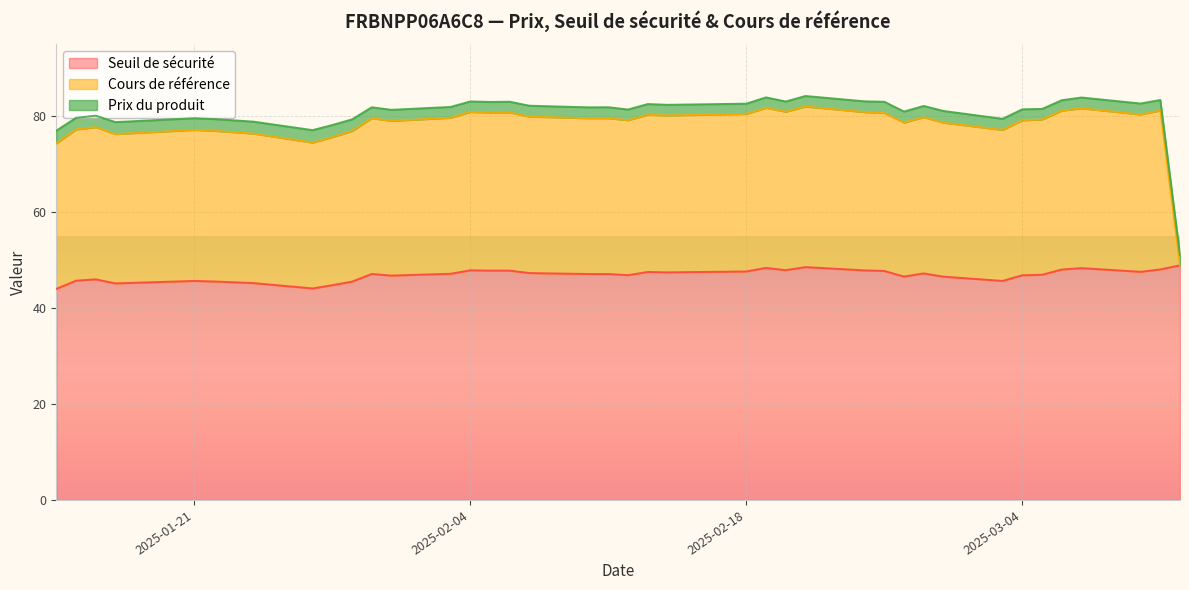

What are all the series names shown in the legend?

Seuil de sécurité, Cours de référence, Prix du produit